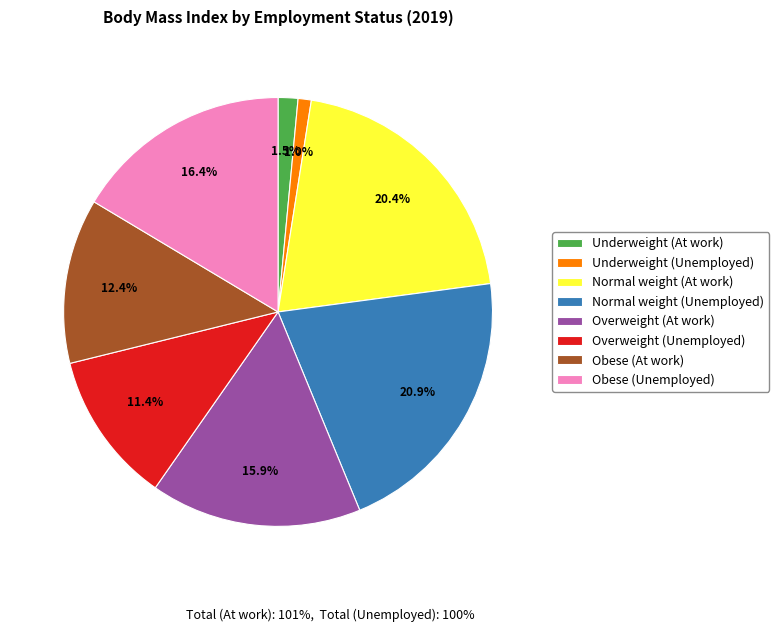

What portion of the pie excludes Normal weight (At work)?

79.6%